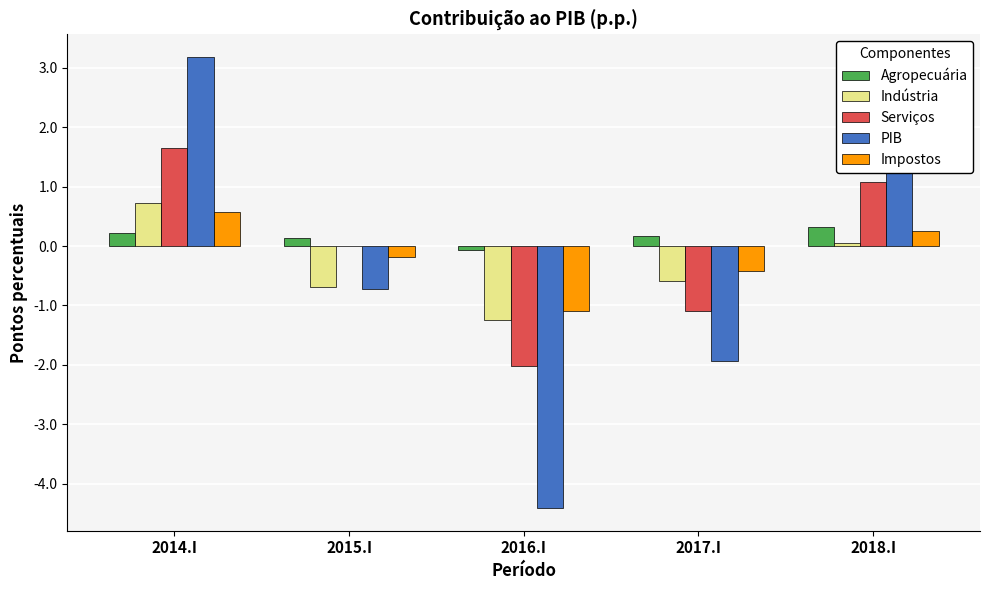

Which series changed the most between 2014.I and 2015.I?

PIB